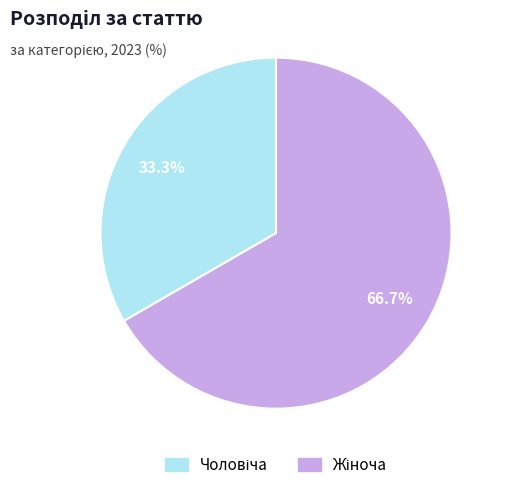

Rank the categories by value from highest to lowest.

Жіноча, Чоловіча